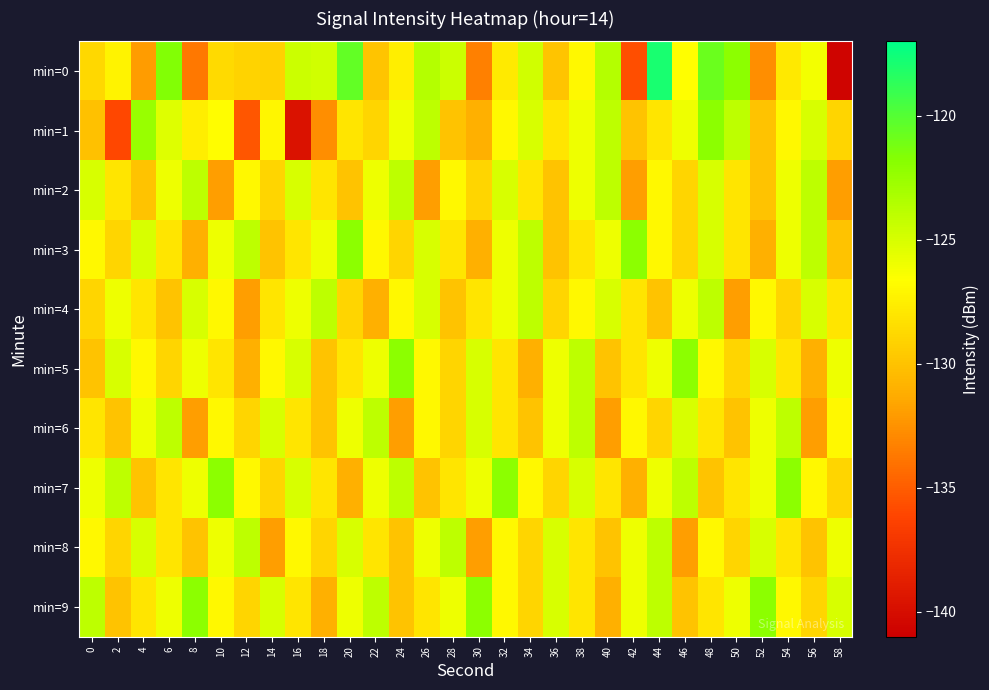

Which series has the largest total across all categories?

min=9